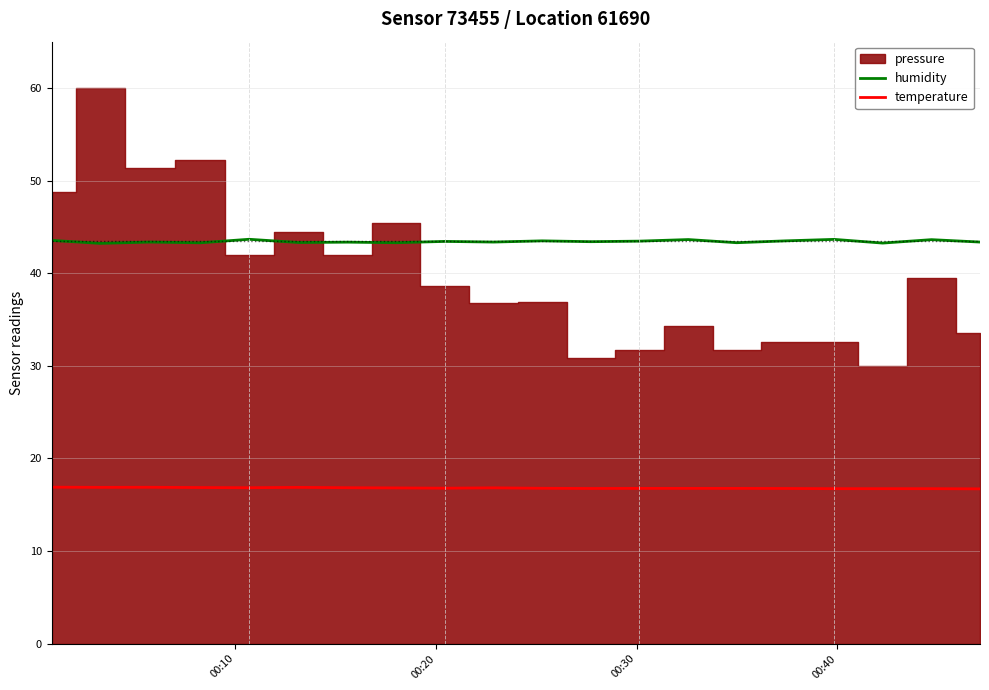

At how many categories does at least one series exceed 25?

20